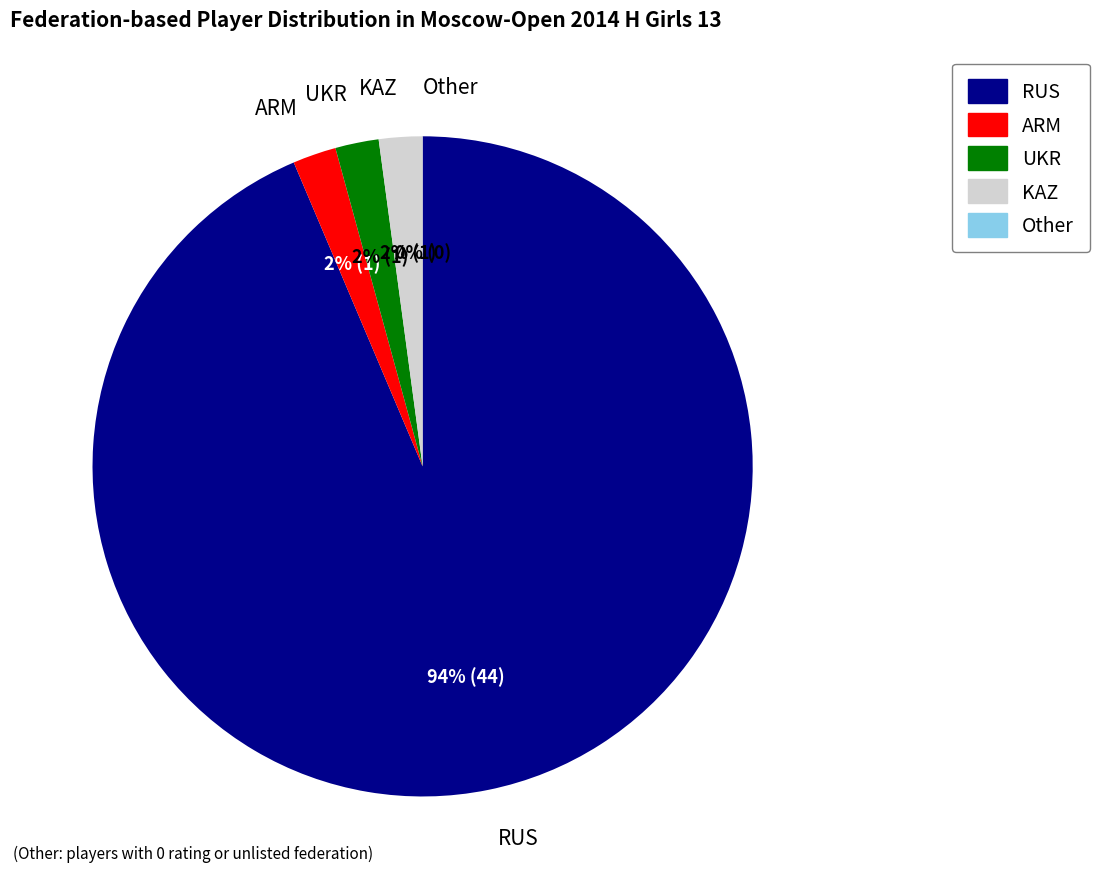

Is Other the majority of the pie?

No